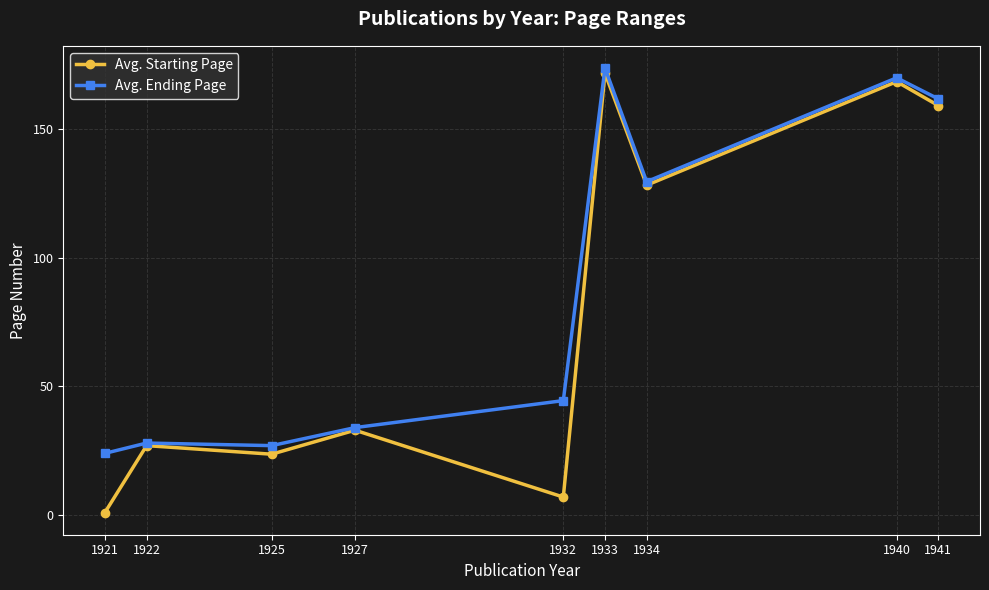

Which category has the lowest value in the Avg. Starting Page series?

1921